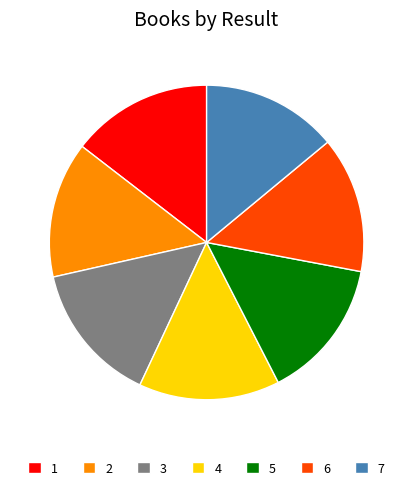

Do 5 and 3 together represent more than half of the pie?

No